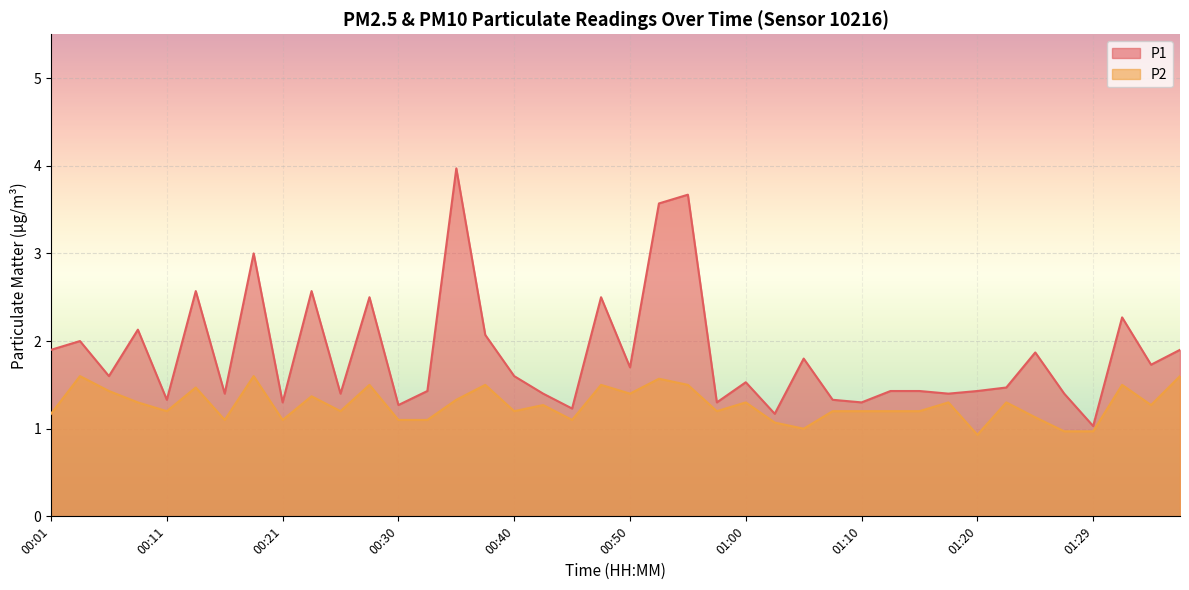

At which category does the chart reach its minimum across all series?

01:20